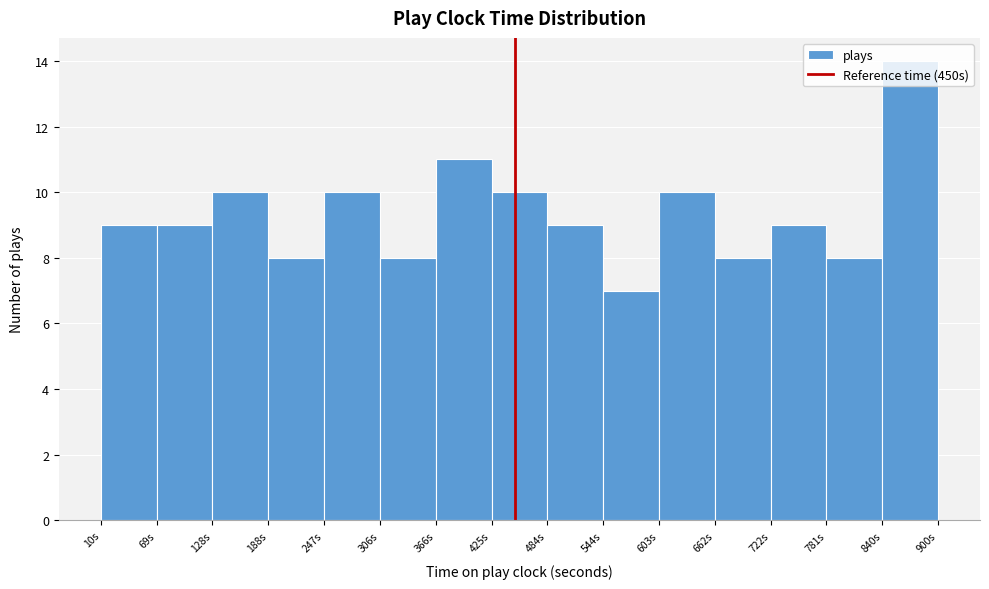

Reading left to right, list every bar in this chart as the range it spans on the x-axis followed by its height. Neither the bar edges nor the heights are printed on the chart, so give them approximately, as read against the axes.

10 to 70: 9
70 to 130: 9
130 to 190: 10
190 to 250: 8
250 to 310: 10
310 to 370: 8
370 to 430: 11
430 to 480: 10
480 to 540: 9
540 to 600: 7
600 to 660: 10
660 to 720: 8
720 to 780: 9
780 to 840: 8
840 to 900: 14